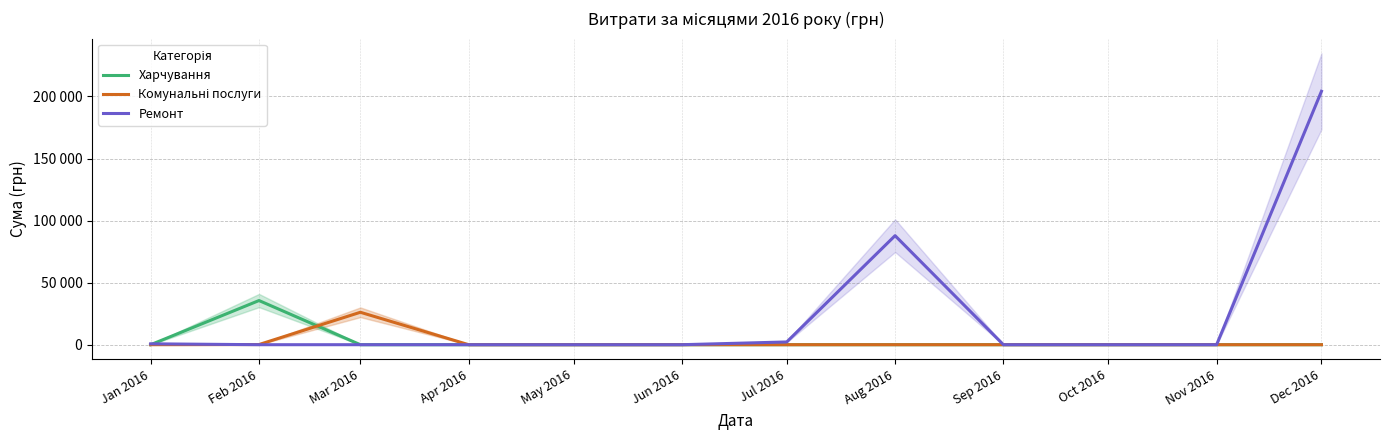

What are all the series names shown in the legend?

Харчування, Комунальні послуги, Ремонт